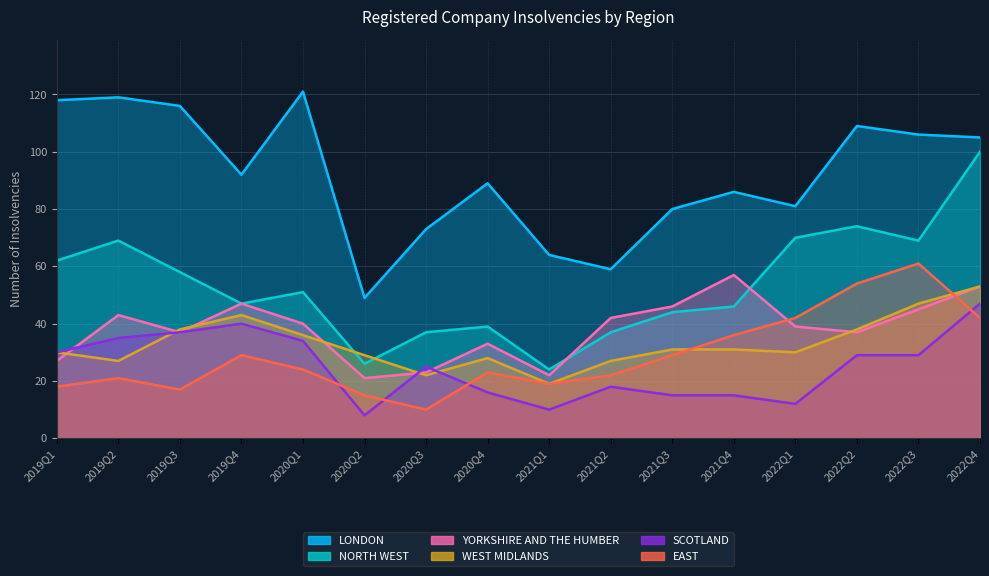

Where does the LONDON series first go above 92?

2019Q1